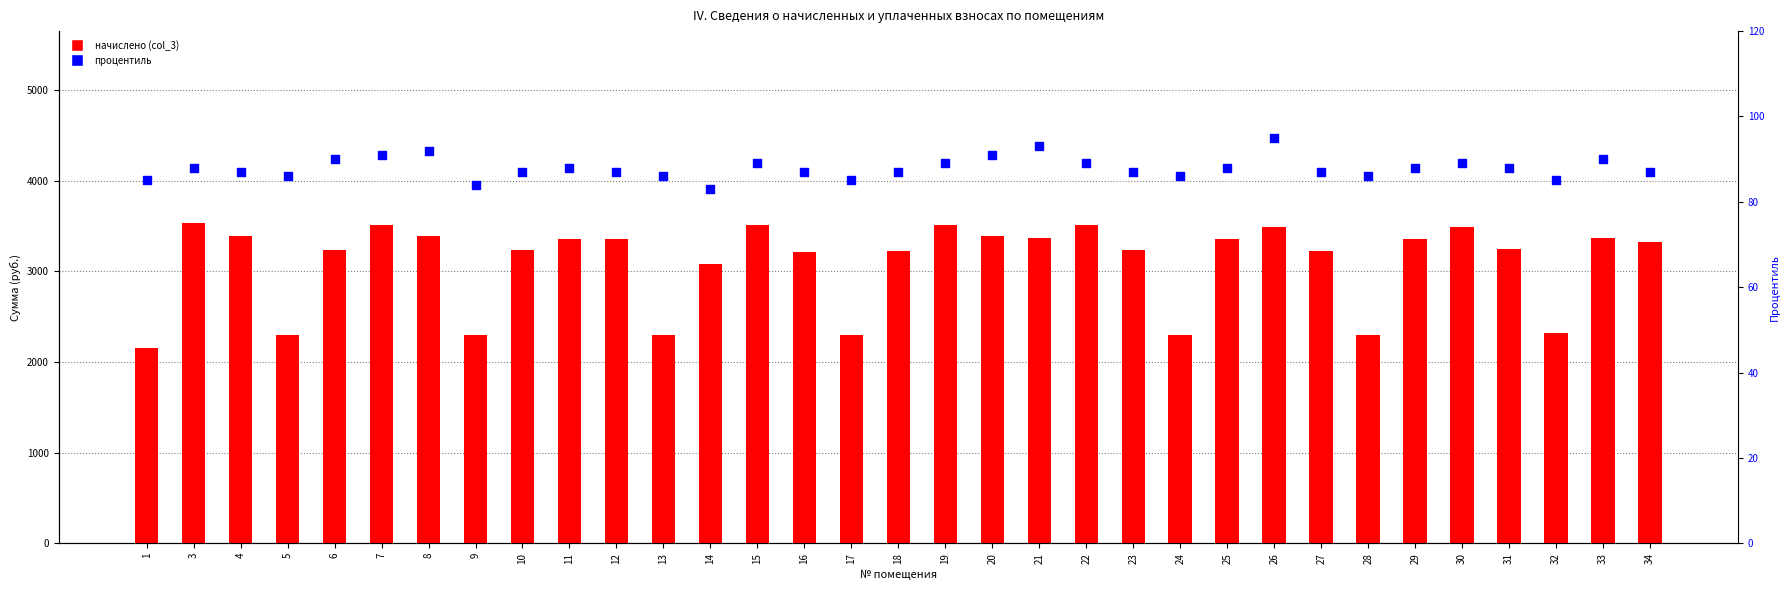

Which series has the widest spread of Y values?

начислено